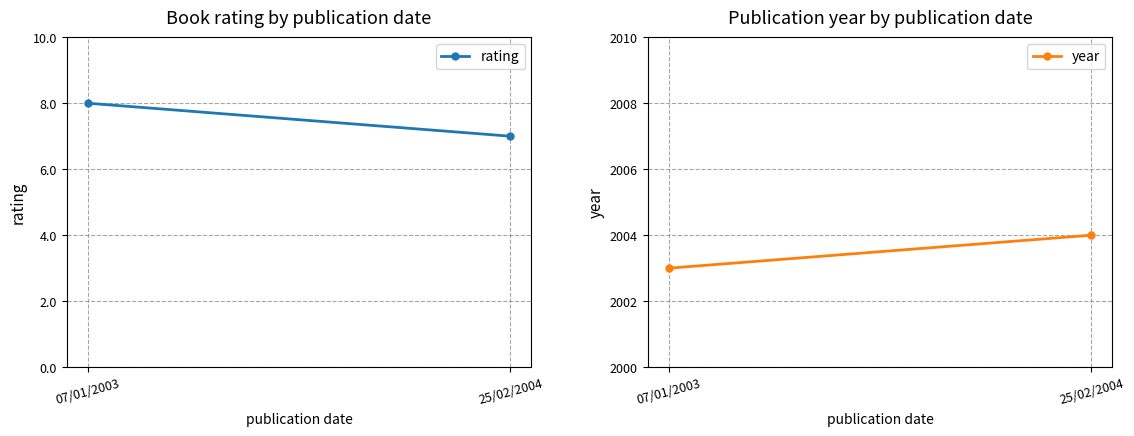

What is the value of the rating point at the 2nd from the left?

7